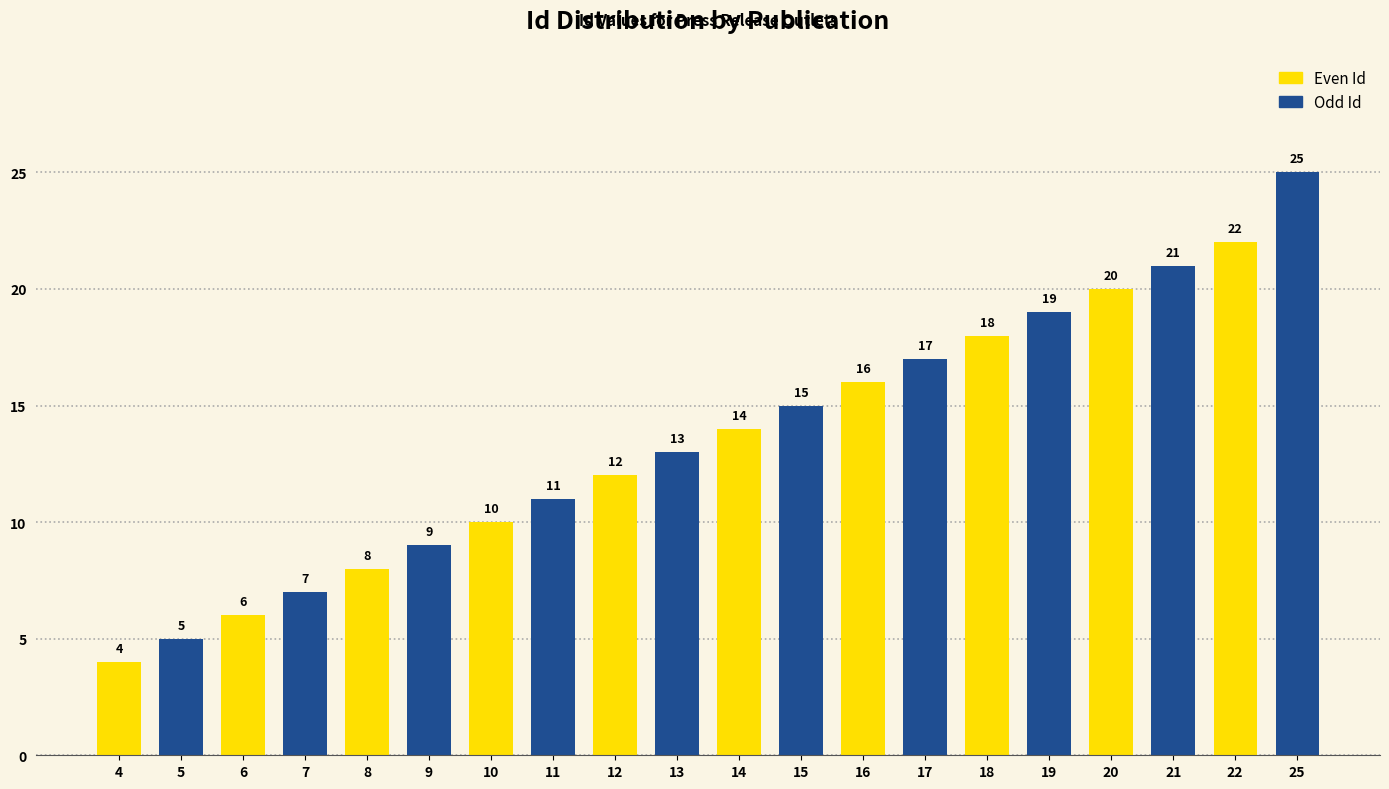

What is the average value?

14